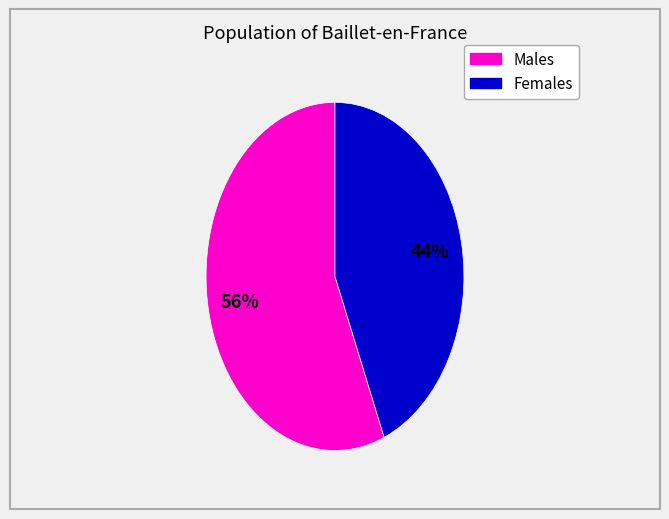

Is there any slice that represents more than half of the pie?

Yes